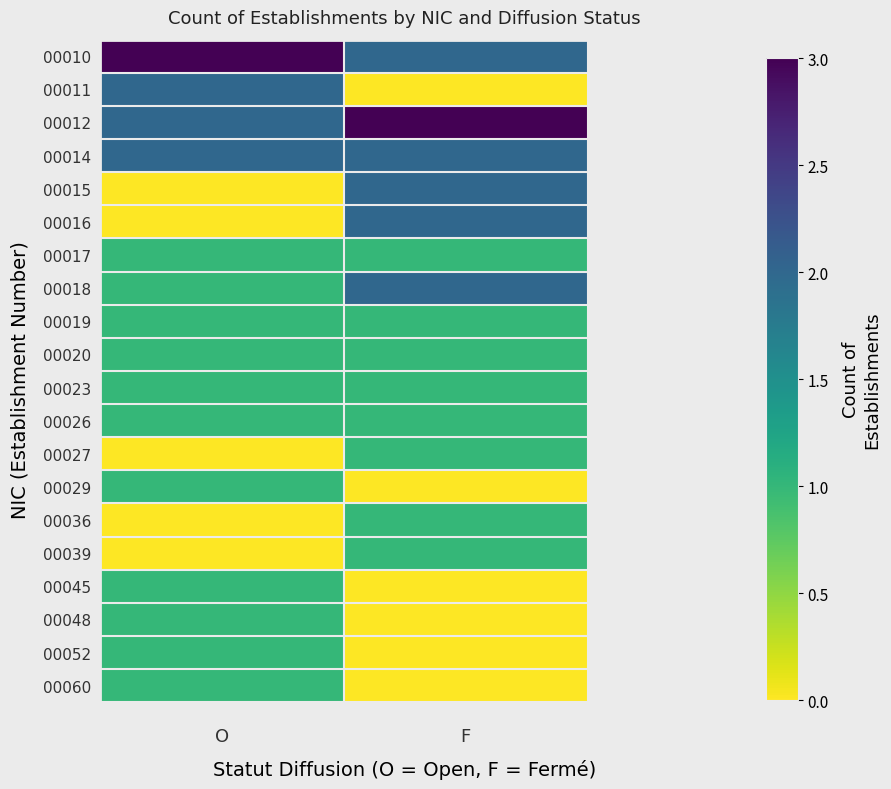

The 00016 series shows 0 at O. True or false?

True